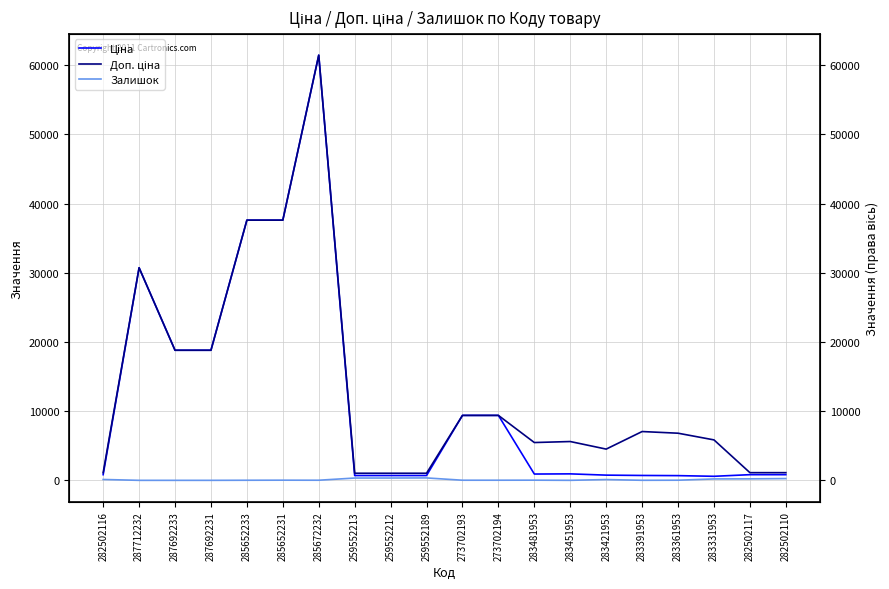

Reading left to right, what are all the values shown in this chart?

Ціна: 282502116=818.5	287712232=30717.1	287692233=18796.8	287692231=18796.8	285652233=37593.6	285652231=37593.6	285672232=61434.3	259552213=693.7	259552212=693.7	259552189=693.7	273702193=9384.0	273702194=9384.0	283481953=910.4	283451953=934.5	283421953=752.2	283391953=705.1	283361953=681.0	283331953=584.4	282502117=818.5	282502110=818.5
Доп. ціна: 282502116=1109.2	287712232=30717.1	287692233=18796.8	287692231=18796.8	285652233=37593.6	285652231=37593.6	285672232=61434.3	259552213=1024.6	259552212=1024.6	259552189=1024.6	273702193=9384.0	273702194=9384.0	283481953=5462.3	283451953=5607.2	283421953=4513.3	283391953=7051.3	283361953=6809.8	283331953=5843.9	282502117=1109.2	282502110=1109.2
Залишок: 282502116=125.0	287712232=0.0	287692233=0.0	287692231=0.0	285652233=13.0	285652231=23.0	285672232=16.0	259552213=331.0	259552212=334.0	259552189=348.0	273702193=17.0	273702194=18.0	283481953=24.0	283451953=2.0	283421953=113.0	283391953=8.0	283361953=19.0	283331953=202.0	282502117=215.0	282502110=256.0